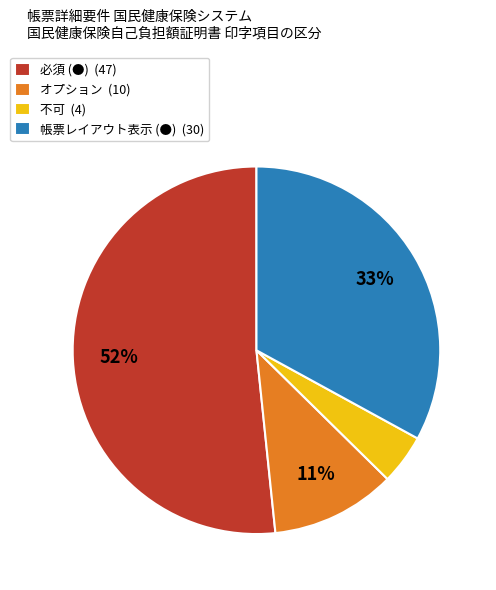

Count the number of slices in the pie.

4